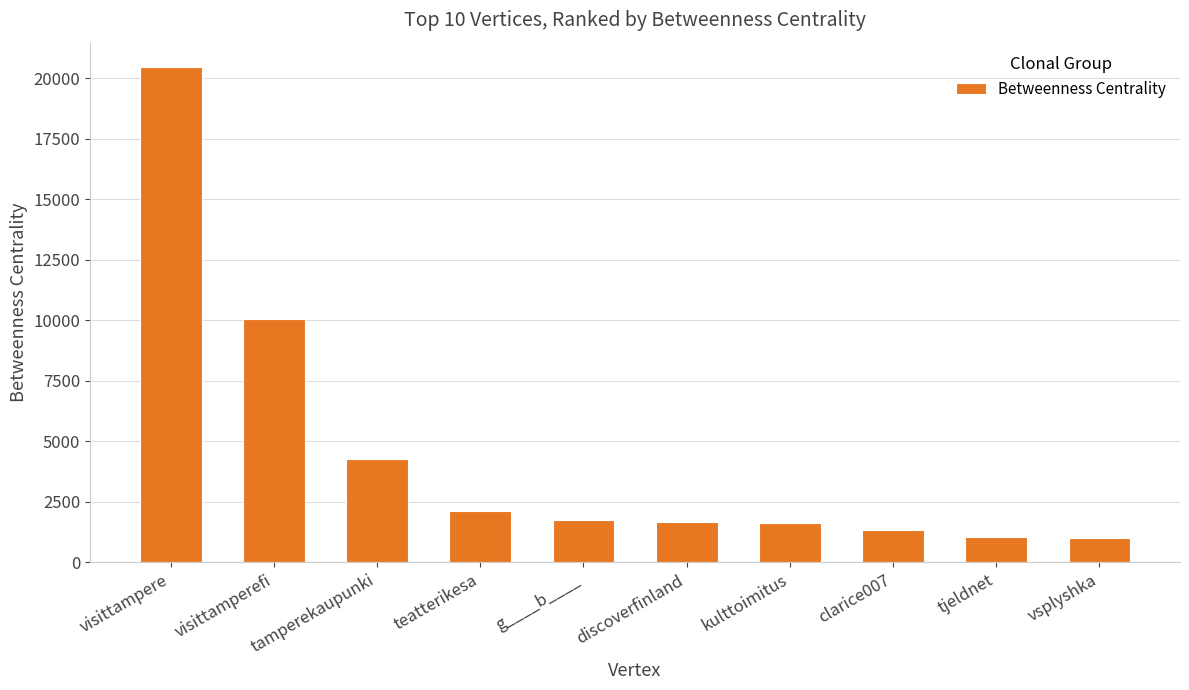

What is the value of the 1st bar from the left?

20450.6